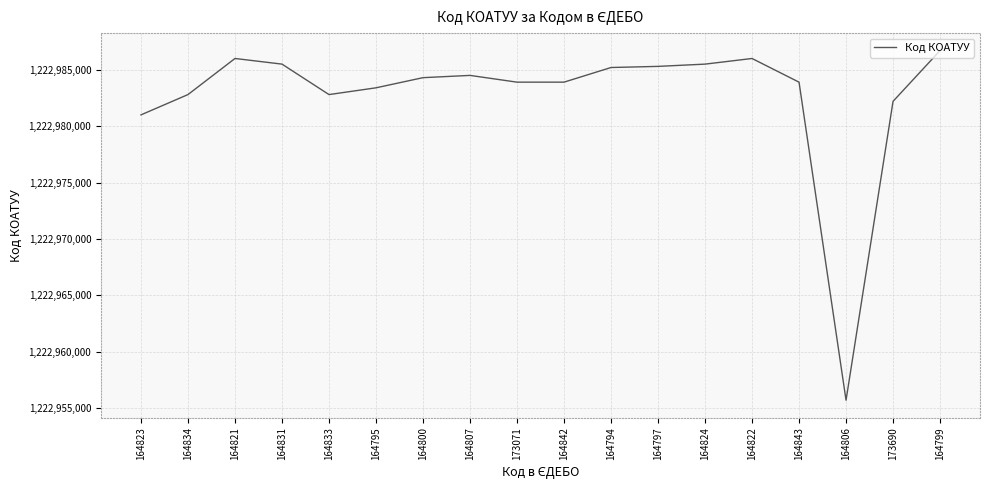

The value at 164794 is 1222985201. True or false?

True